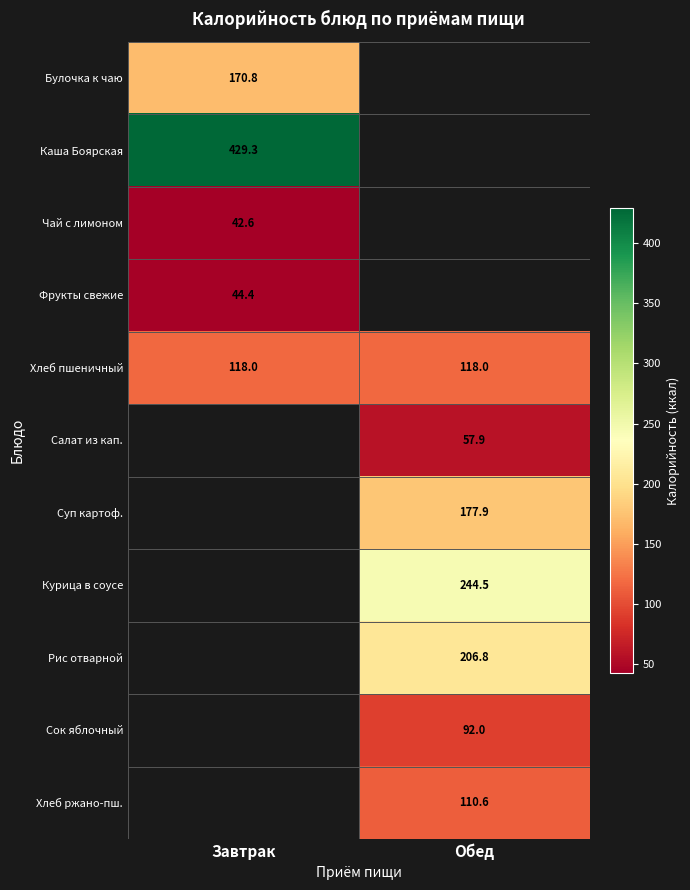

What is the approximate value of Хлеб пшеничный at Обед?

118.0